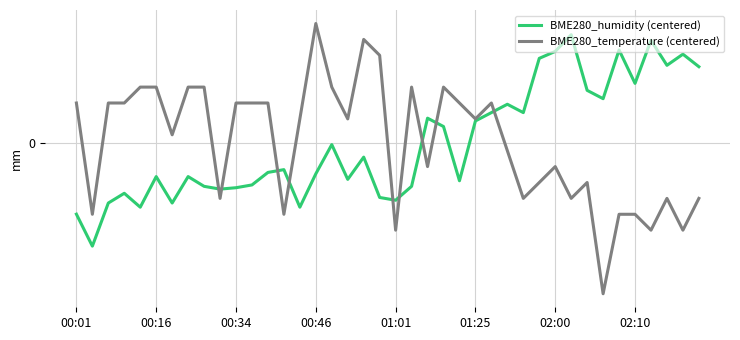

What is the smallest value displayed?

-3.8